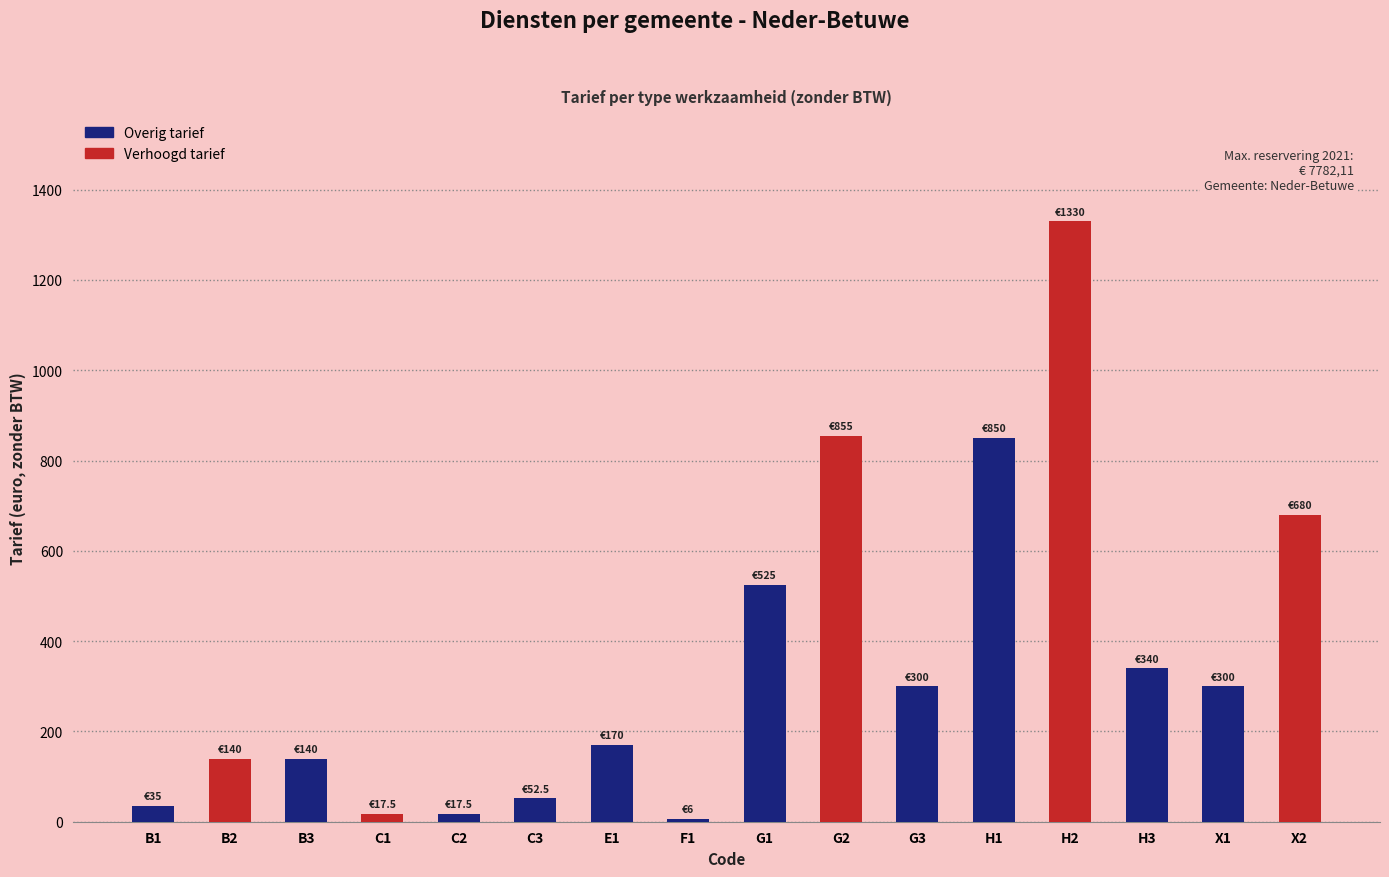

What is the difference between the maximum and minimum values?

1324.0